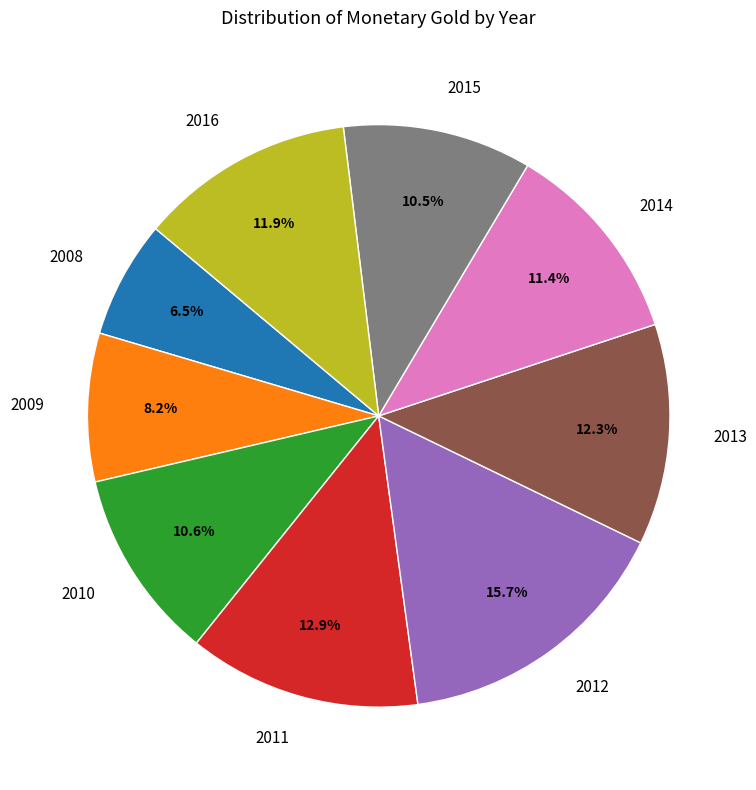

Which slice is the smallest?

2008